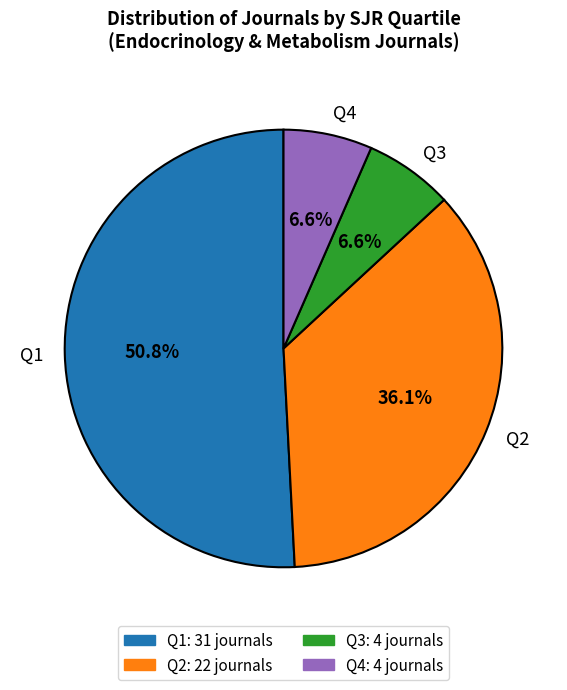

Count the number of slices in the pie.

4